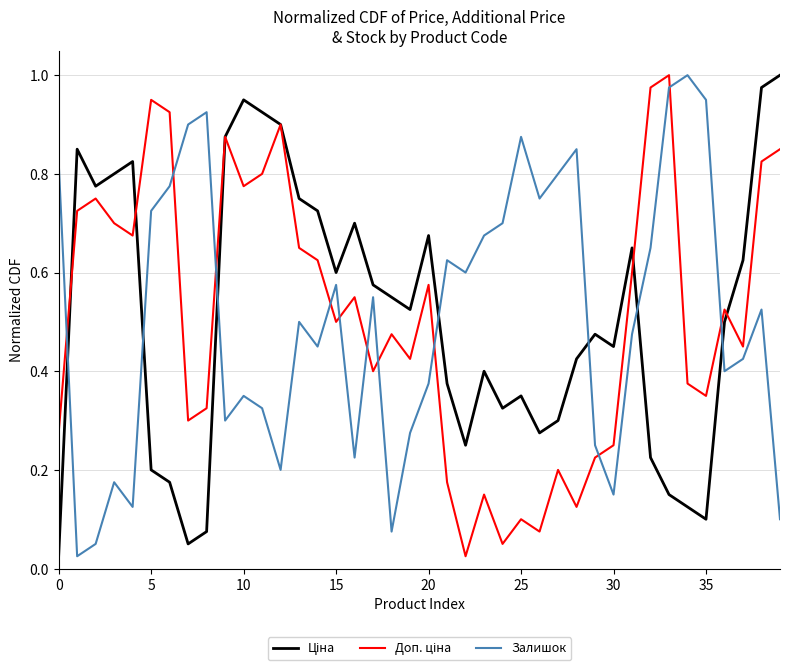

Rank the series by their maximum value, from lowest to highest.

Ціна, Доп. ціна, Залишок